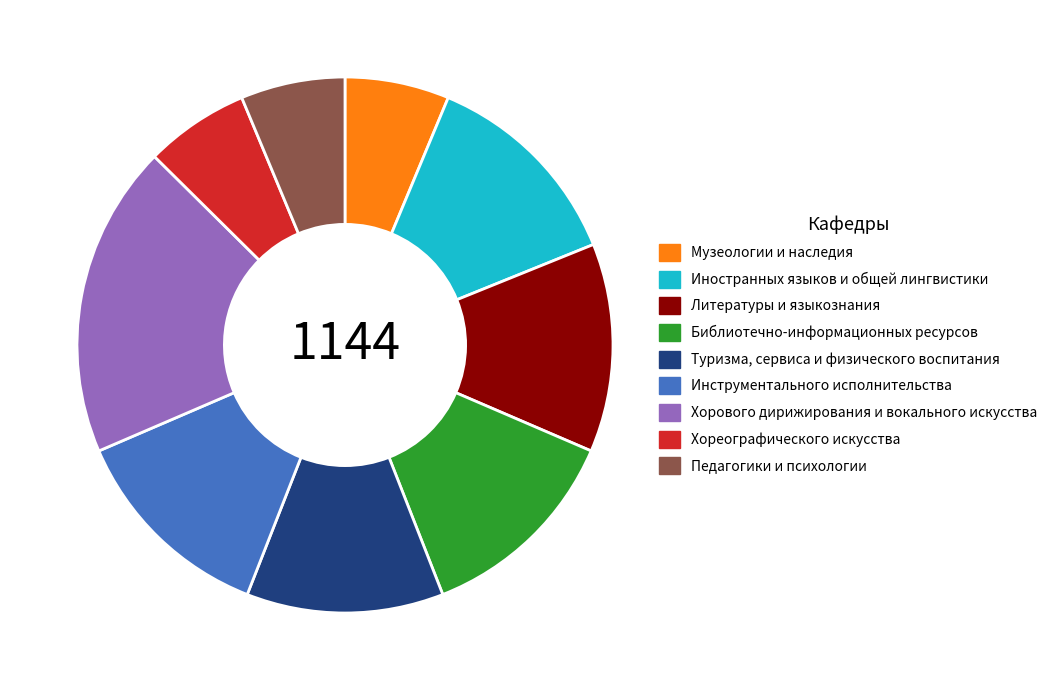

Approximately how many times larger is the value at Библиотечно-информационных ресурсов compared to Педагогики и психологии?

2.0